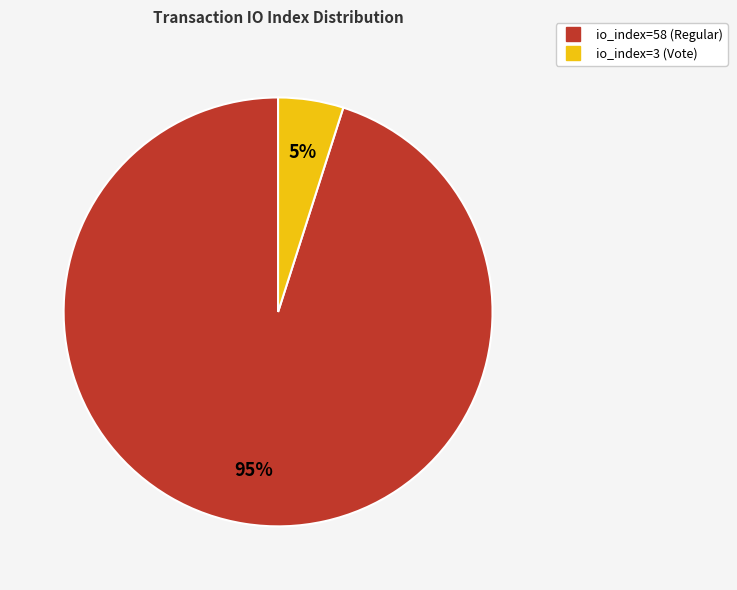

Is there any slice that represents more than half of the pie?

Yes